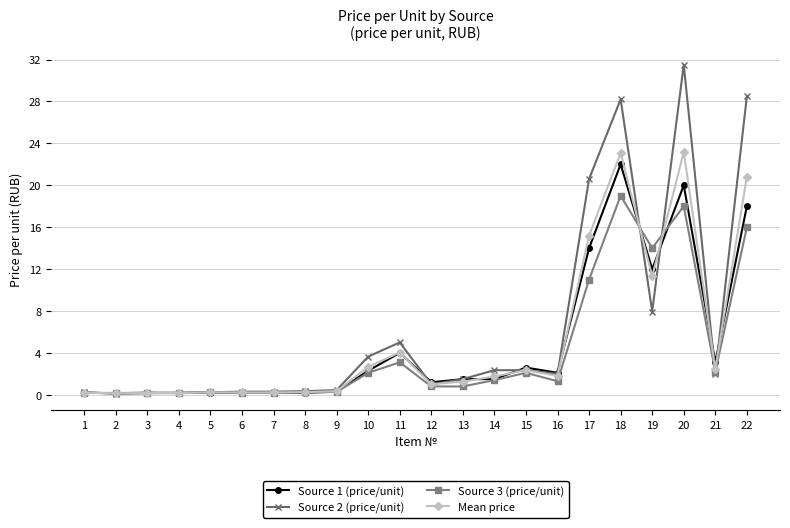

What is the sum of all Mean price values?

112.9